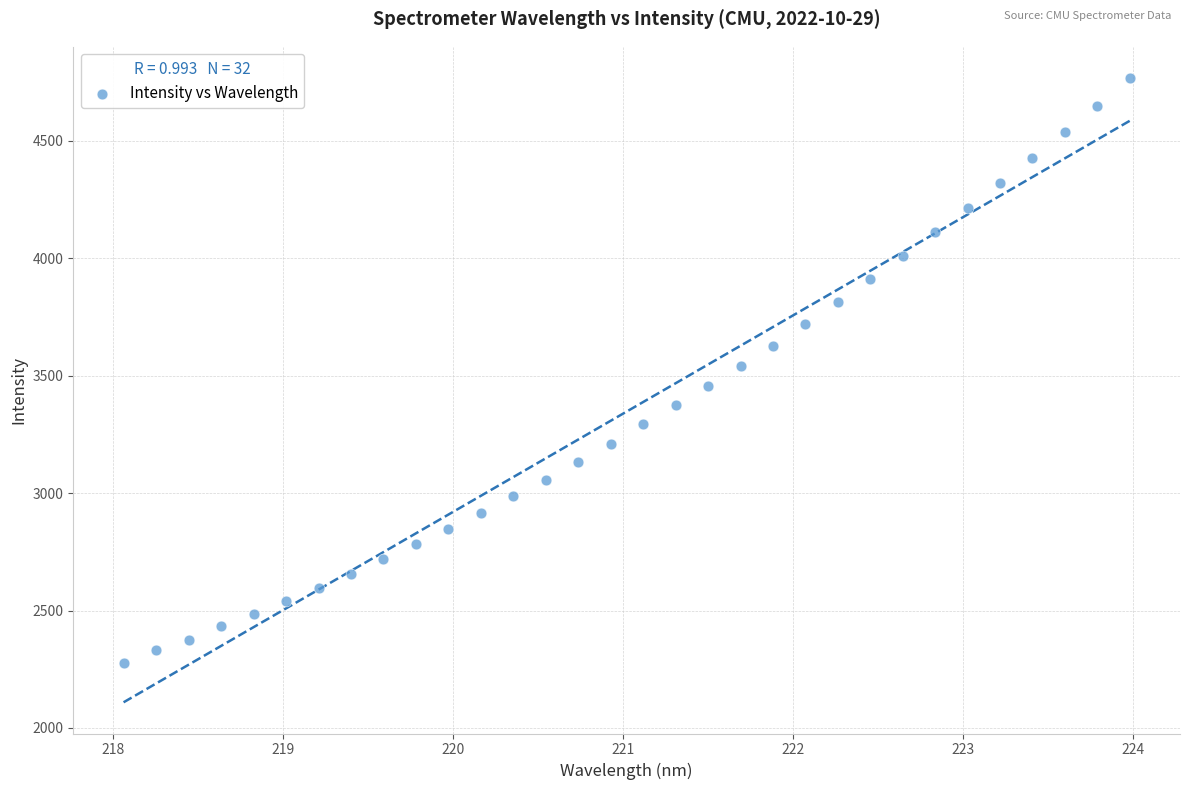

What is the range of X values (max minus min)?

5.9